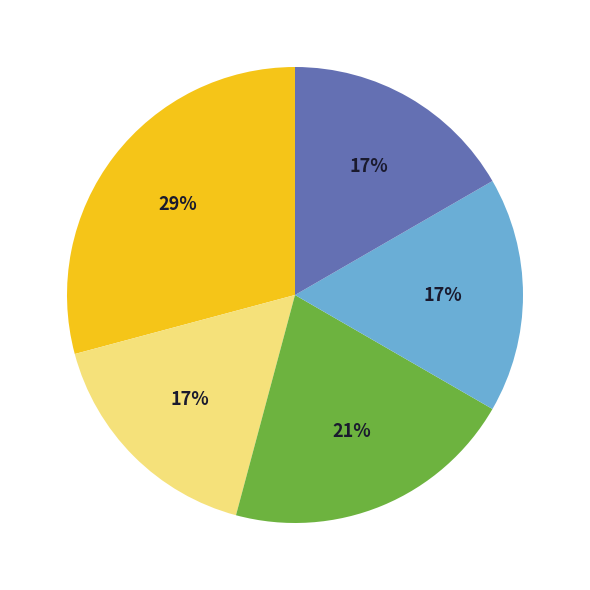

To the nearest percent, what is the average slice percentage?

20%